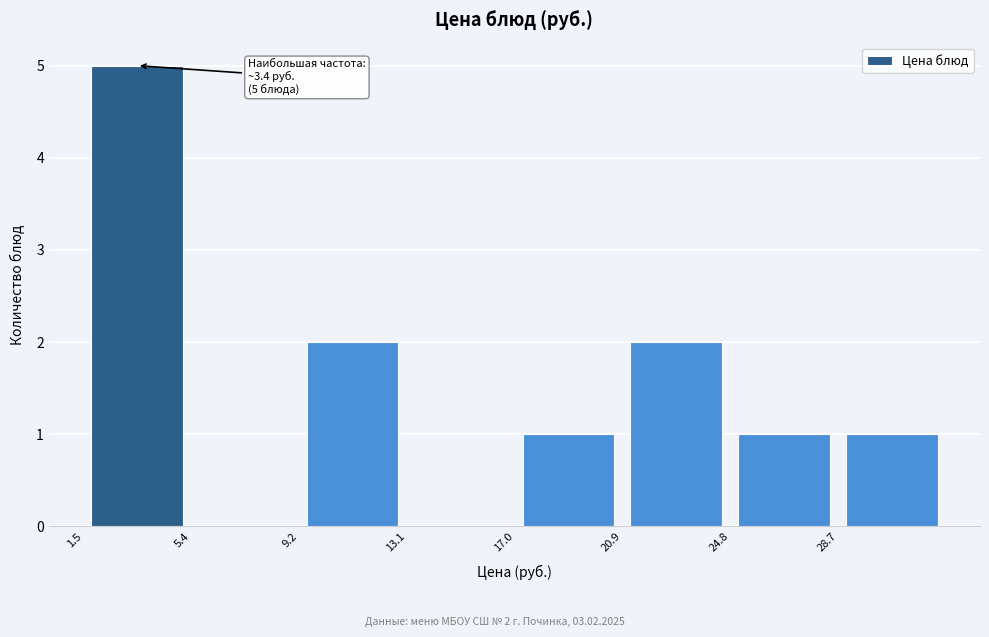

Over which range of the x-axis is the bar tallest?

1.5 to 5.5